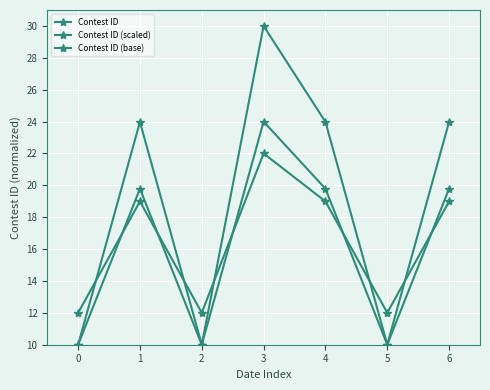

Does the chart have visible grid lines?

Yes